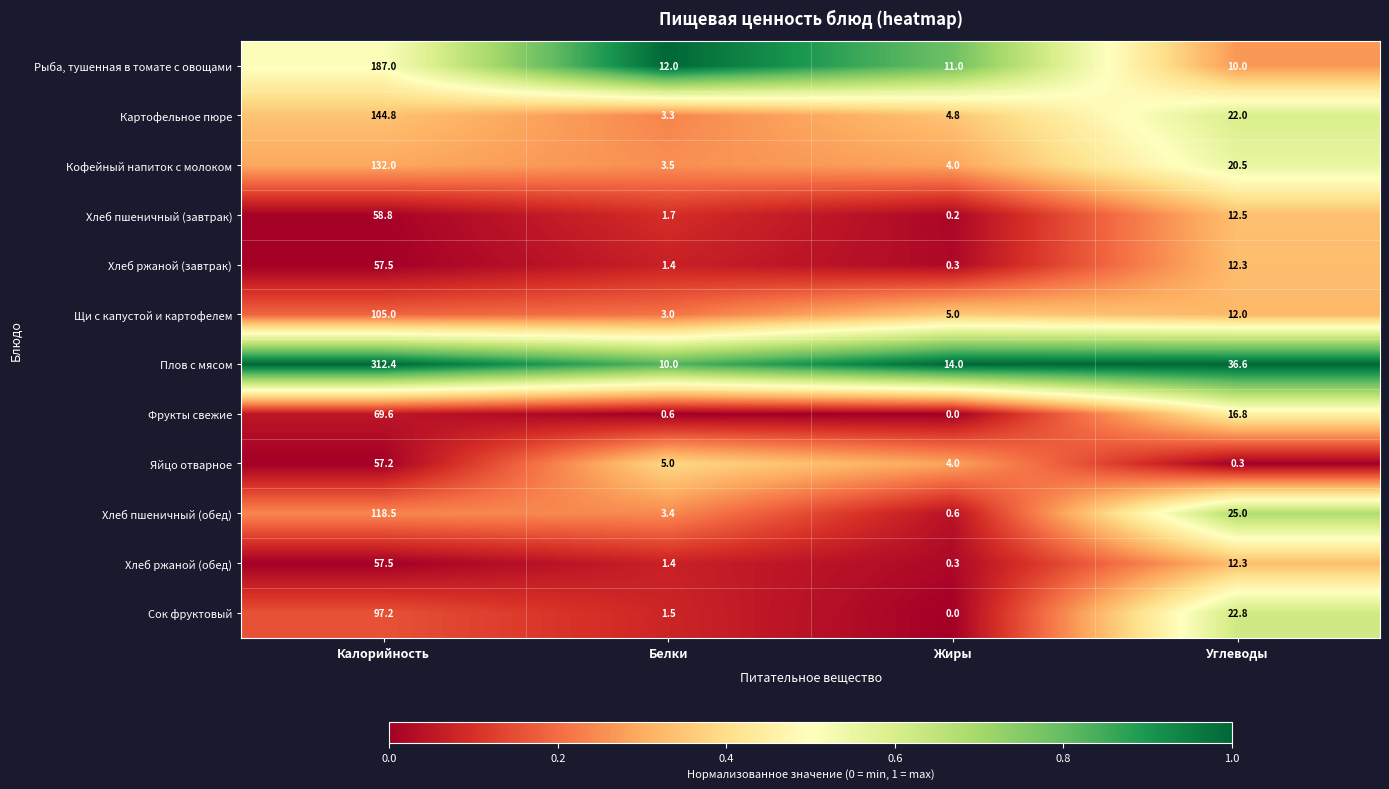

What is the difference between the Кофейный напиток с молоком values at Углеводы and Белки?

17.0